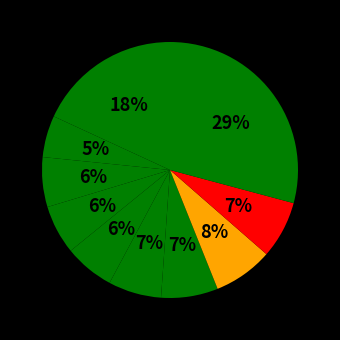

Count the number of slices in the pie.

10